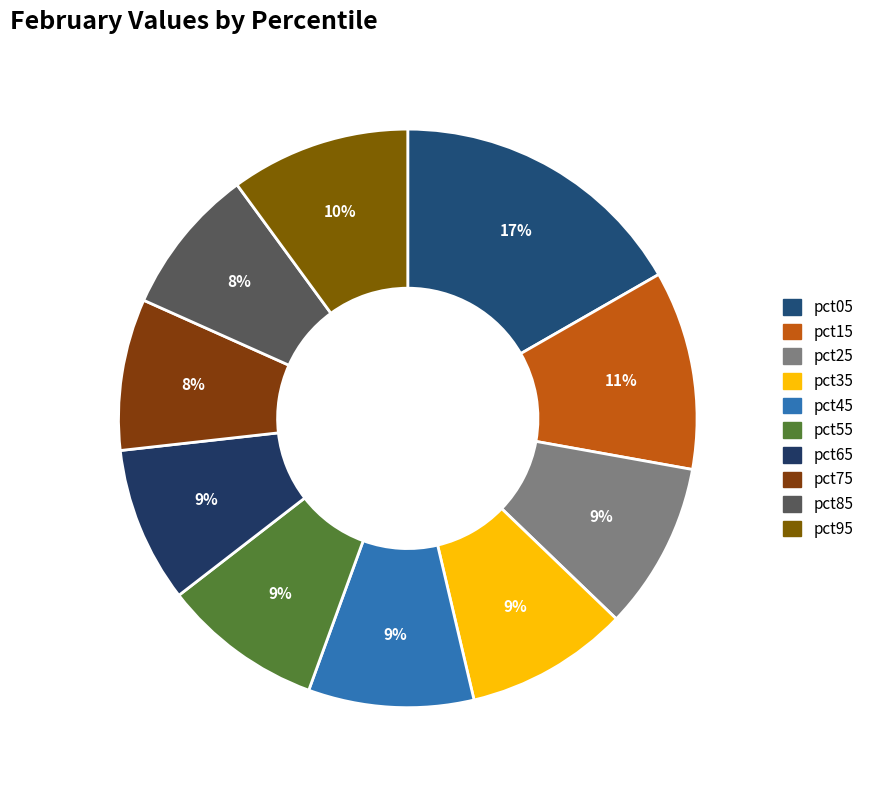

What is the smallest slice in the pie chart?

pct85